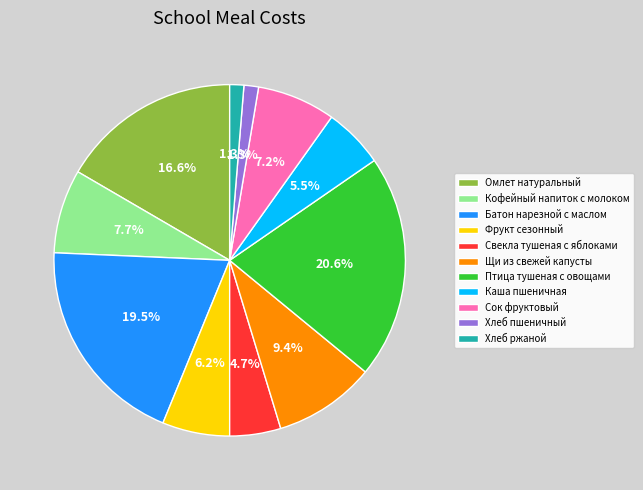

How many slices are in this pie chart?

11